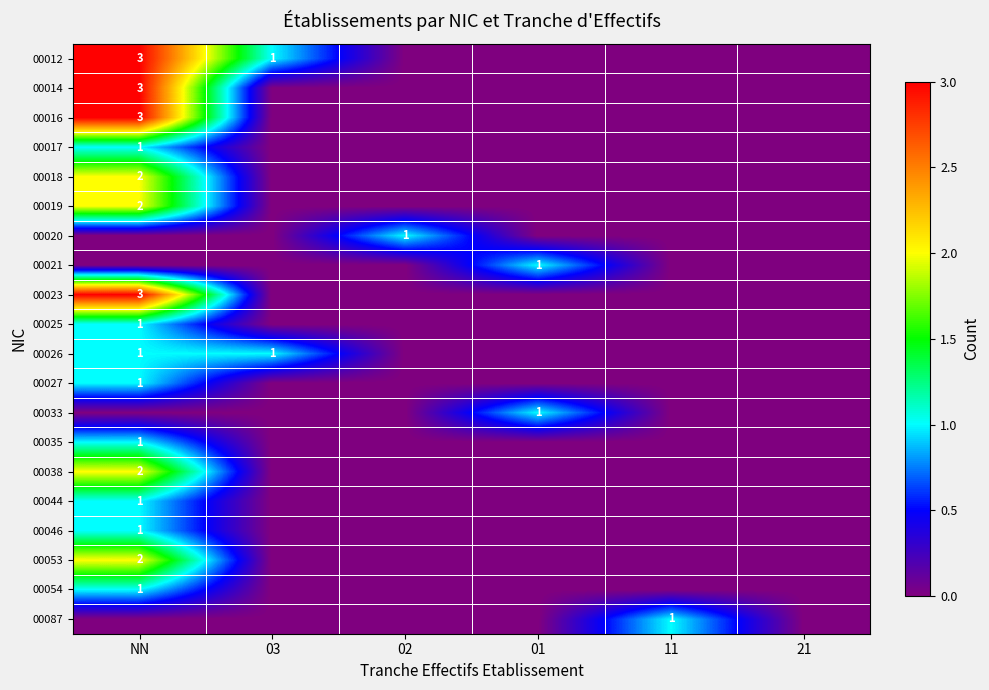

What is the difference between the maximum and minimum values in the 00020 series?

1